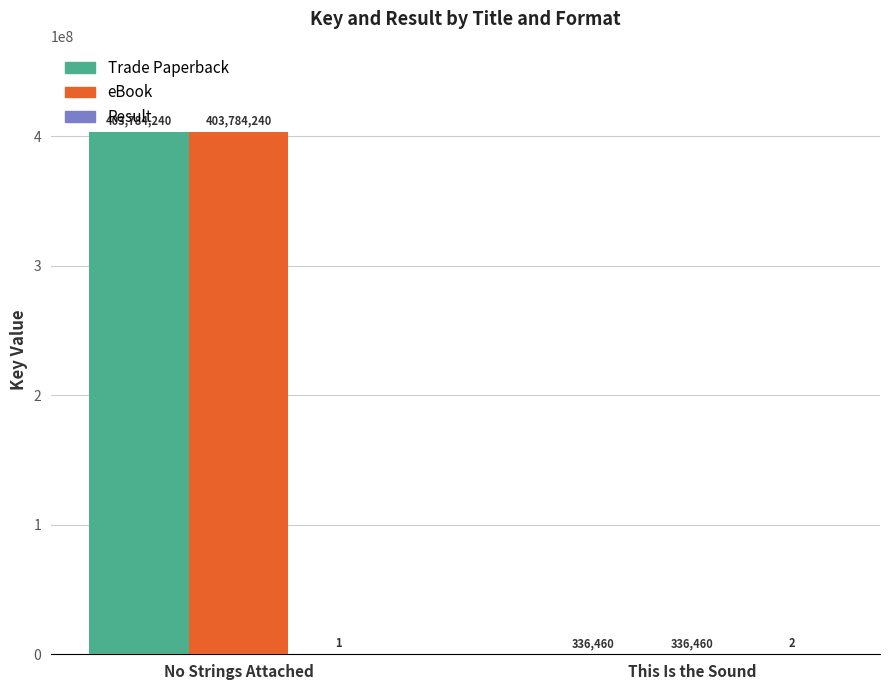

How many groups of bars are there?

2